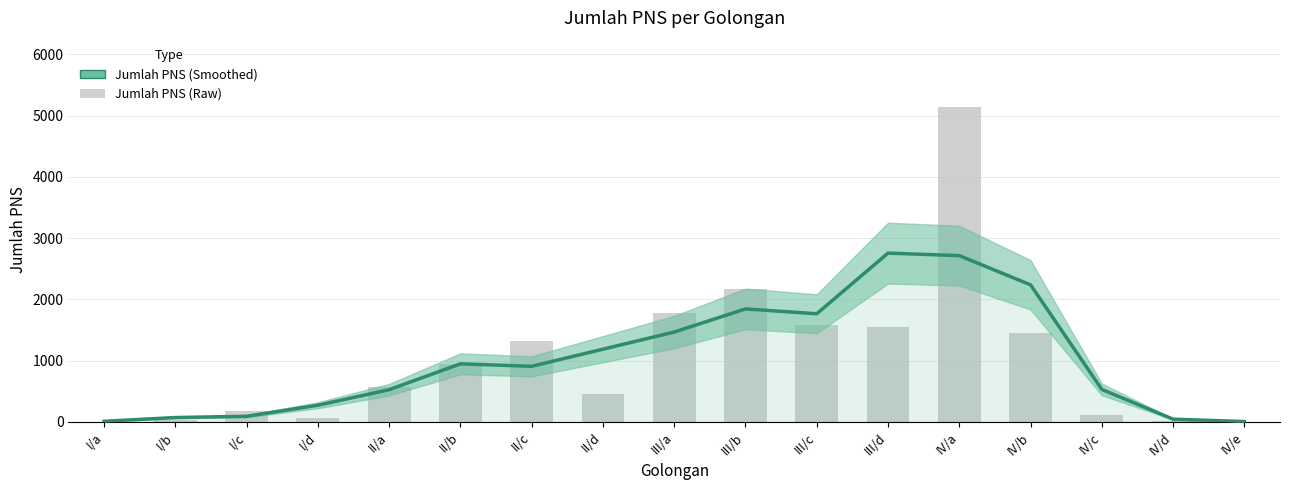

Rank the categories by value from lowest to highest.

IV/e, I/a, IV/d, I/b, I/c, I/d, II/a, IV/c, II/c, II/b, II/d, III/a, III/c, III/b, IV/b, IV/a, III/d